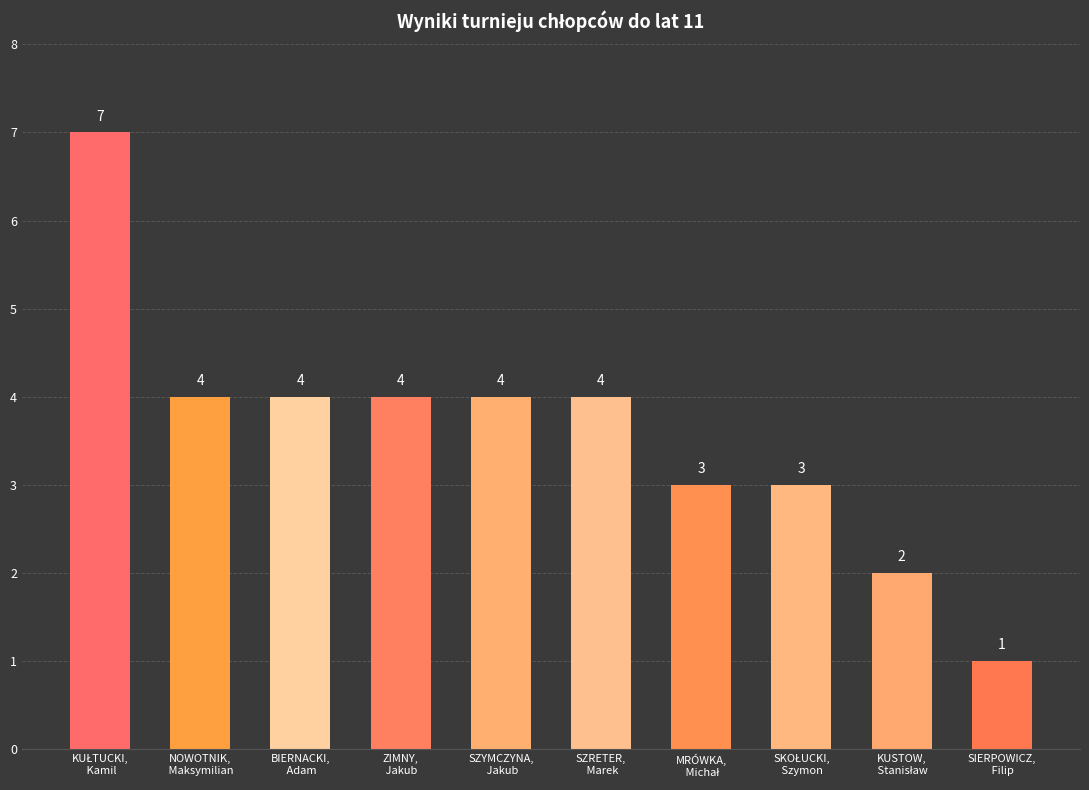

What is the average value?

4